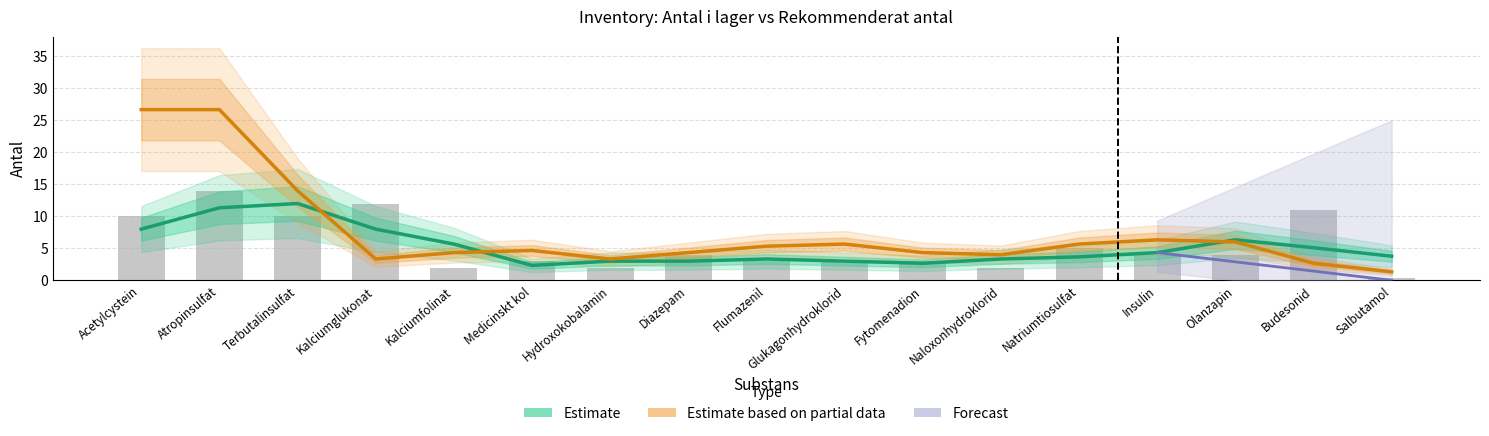

Which series has the widest spread of values?

Estimate based on partial data